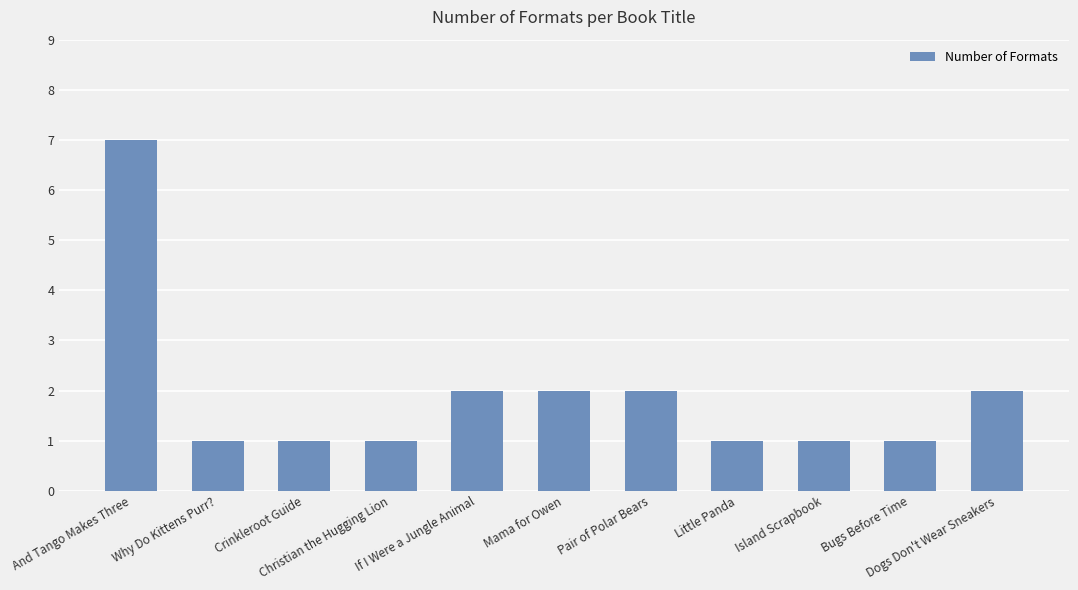

What is the sum of all values?

21